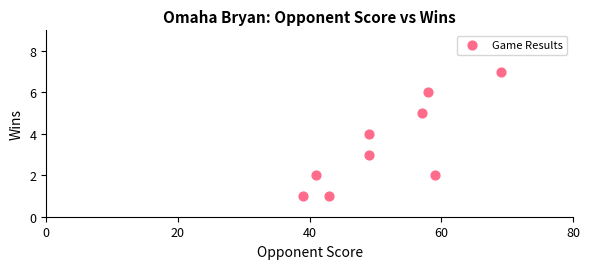

What is the range of Y values (max minus min)?

6